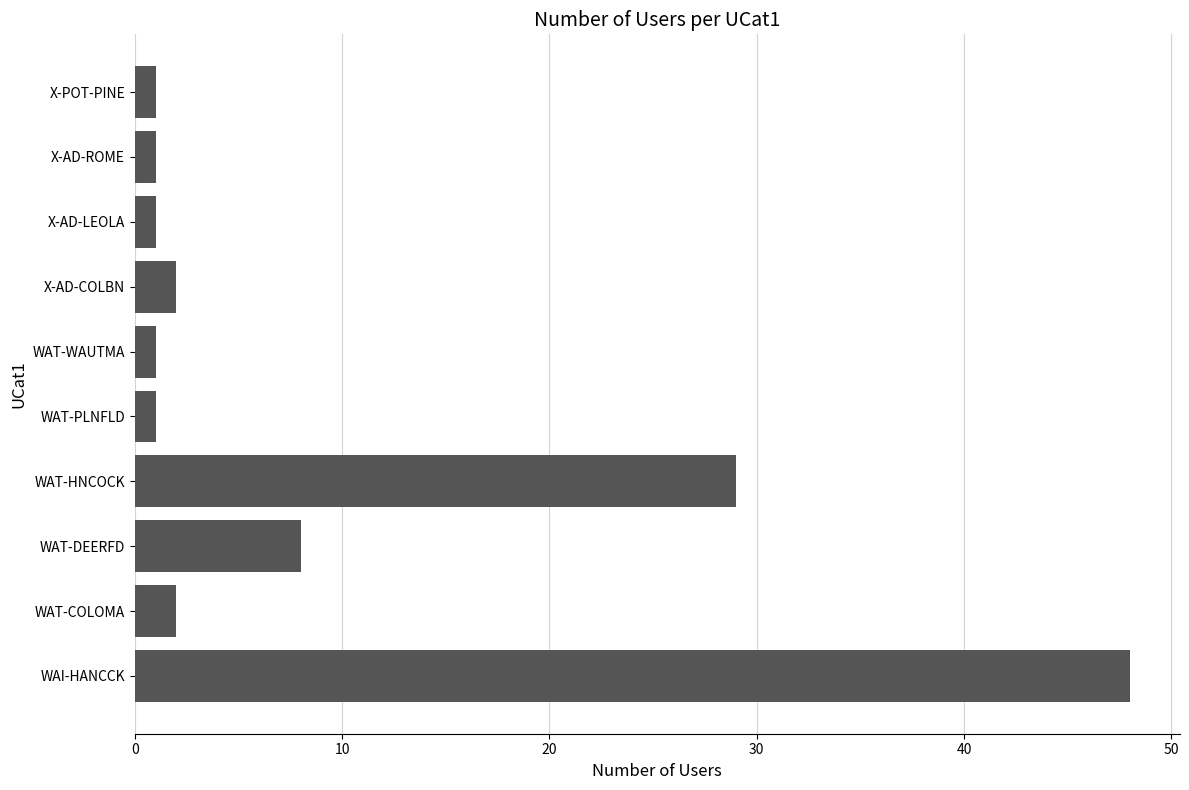

What is the difference between the maximum and minimum values?

47